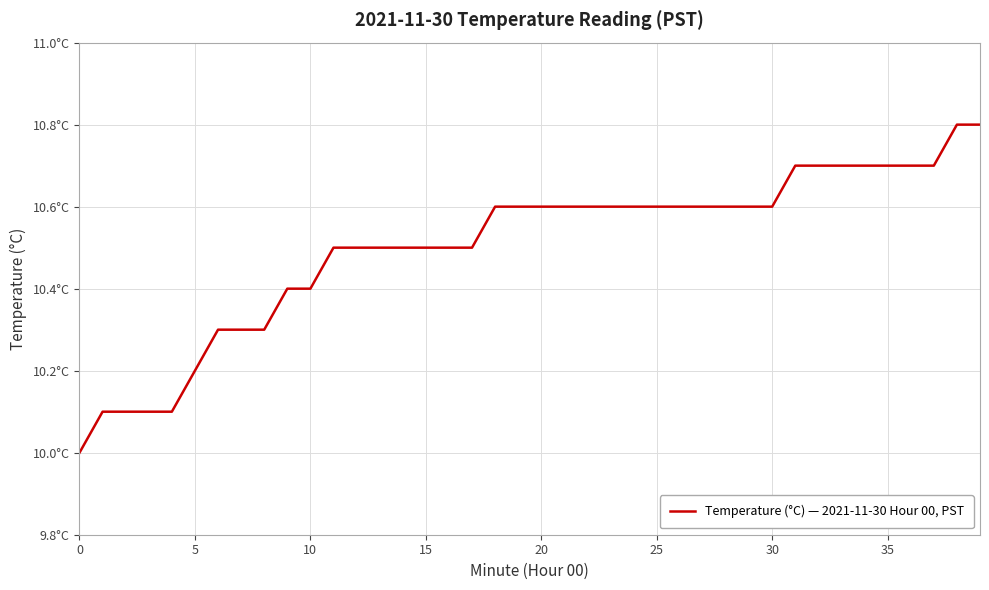

Does the chart display data point markers on the line(s)?

No